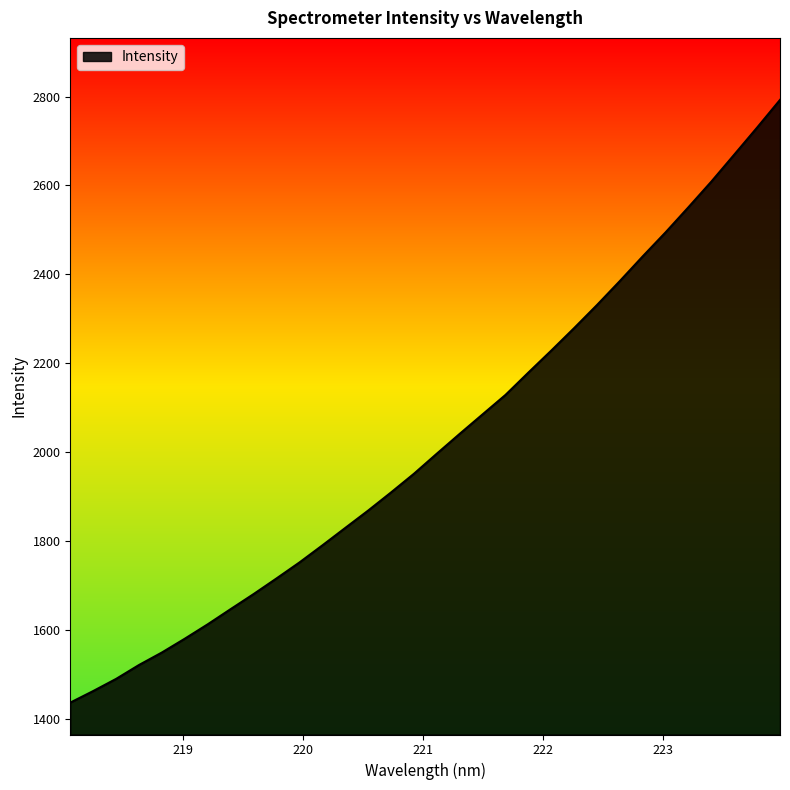

What is the minimum value shown in the chart?

1435.8